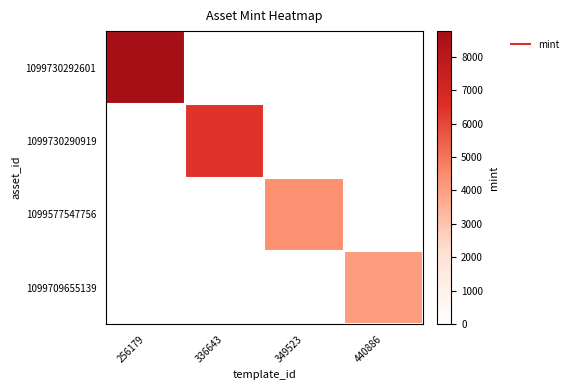

Which series changed the most between 336643 and 349523?

1099730290919